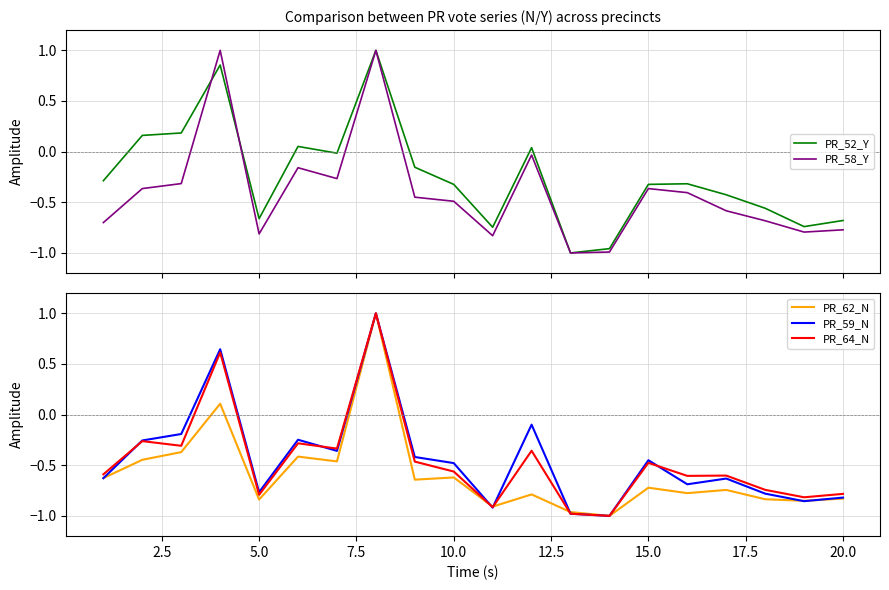

What is the highest value of the PR_64_N series?

1.0